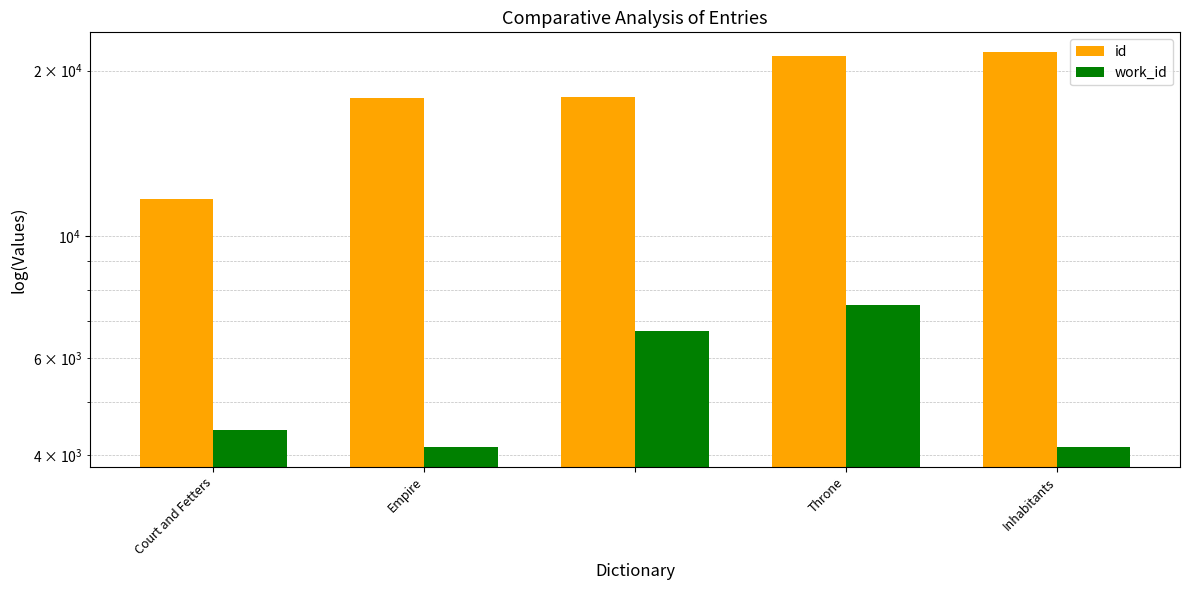

At Court and Fetters, list the series in order from largest to smallest.

id, work_id